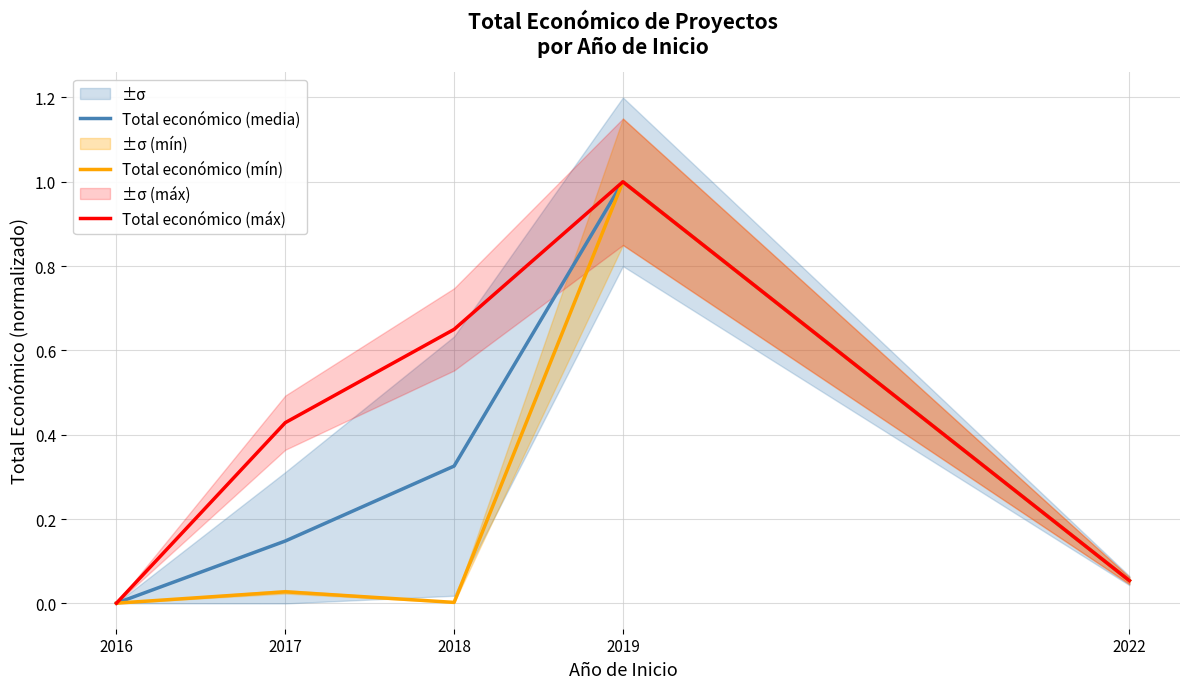

What is the difference between the maximum and minimum values in the Total económico (máx) series?

1.0